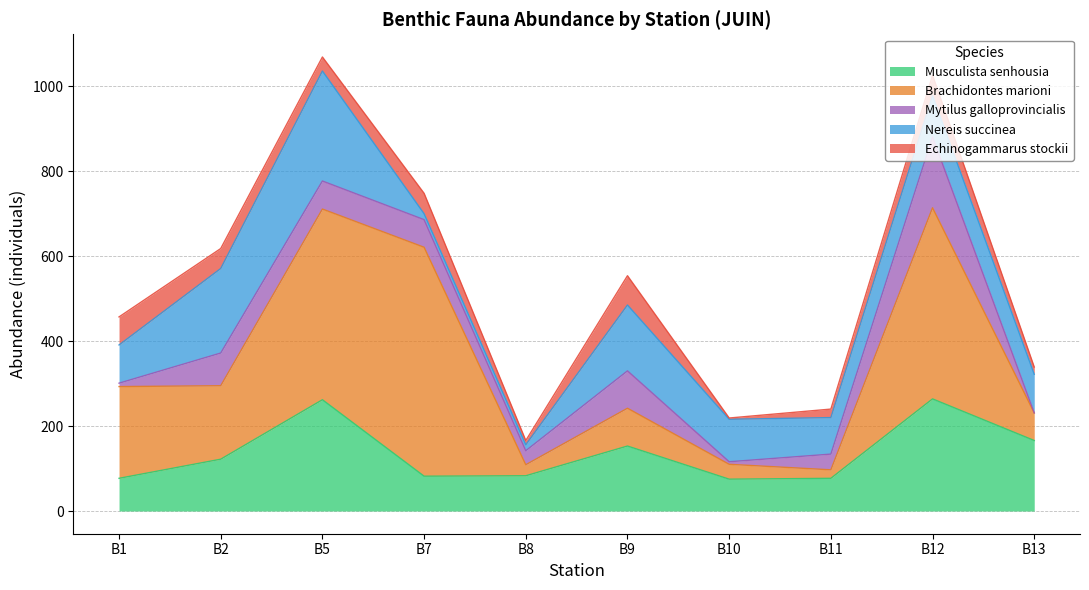

What is the value of the Nereis succinea point at the 5th from the left?

14